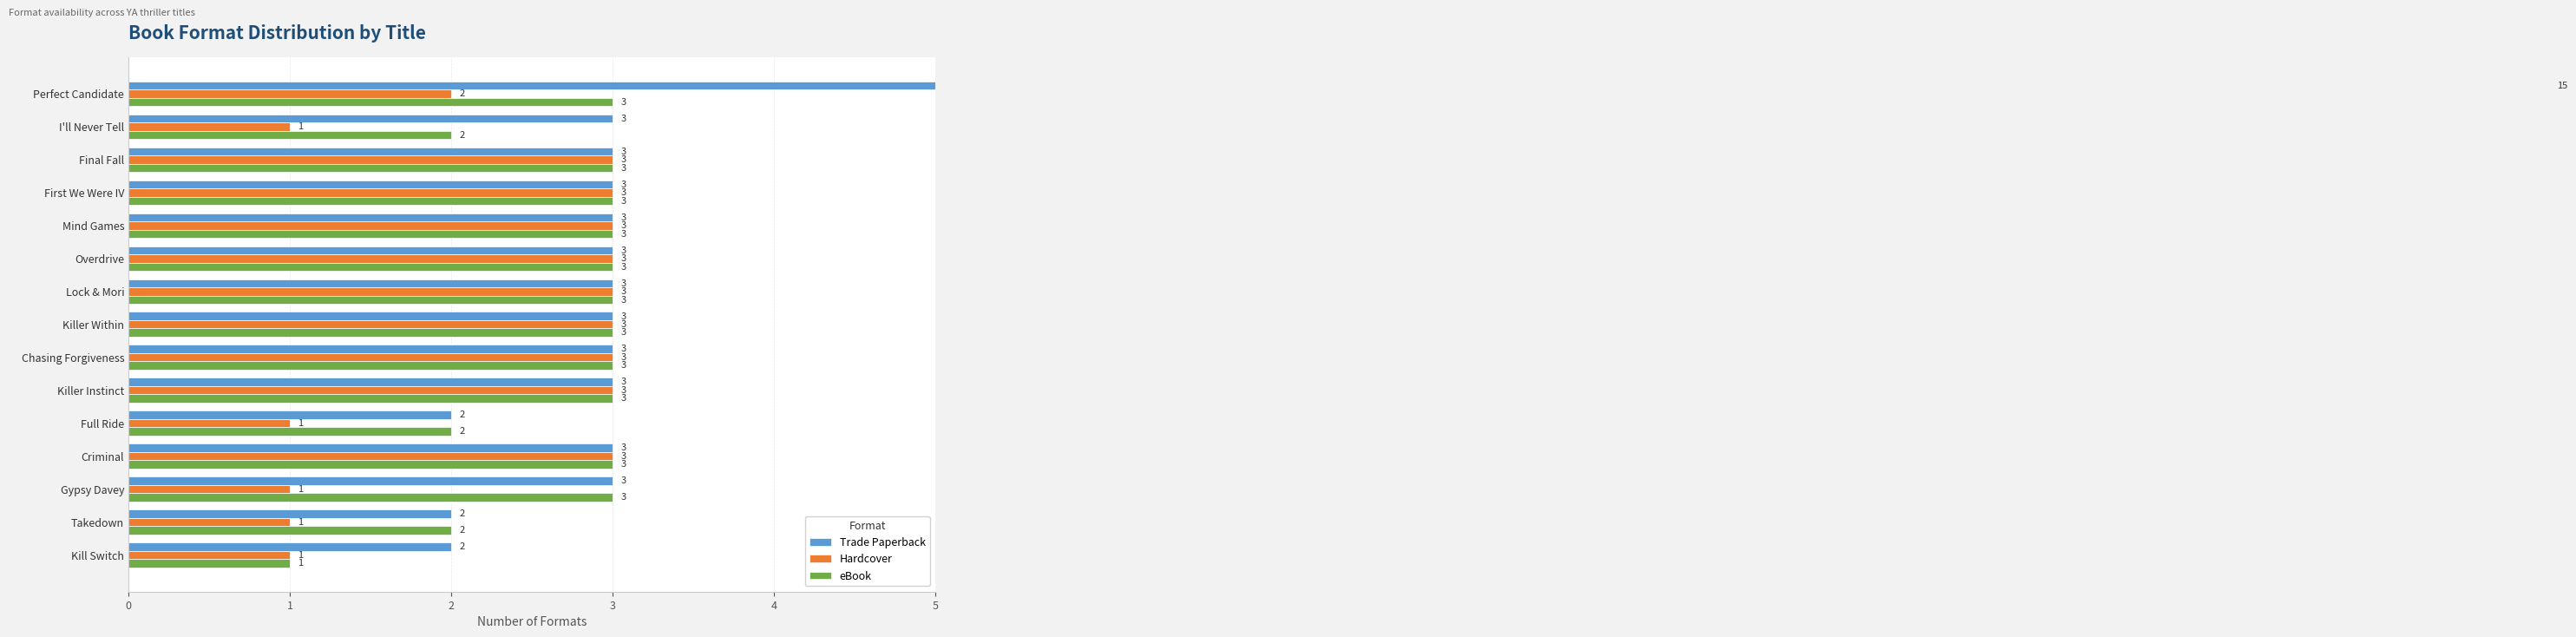

How many bars are there in each group?

3